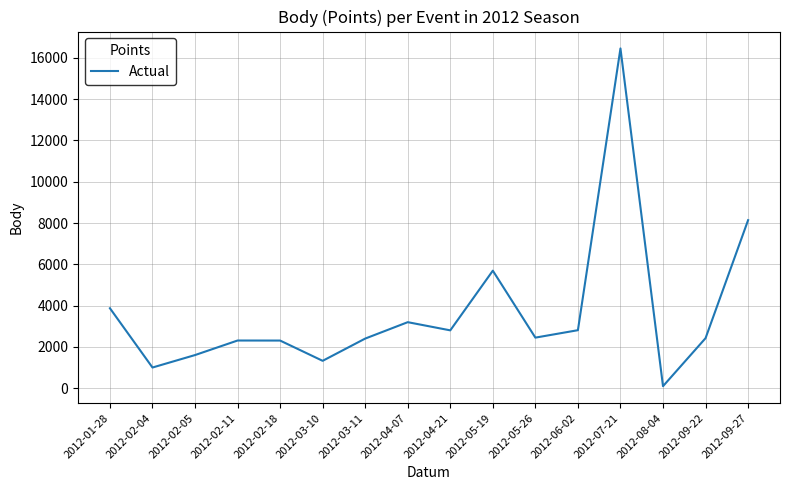

What is the change in value from 2012-03-10 to 2012-04-21?

+1475